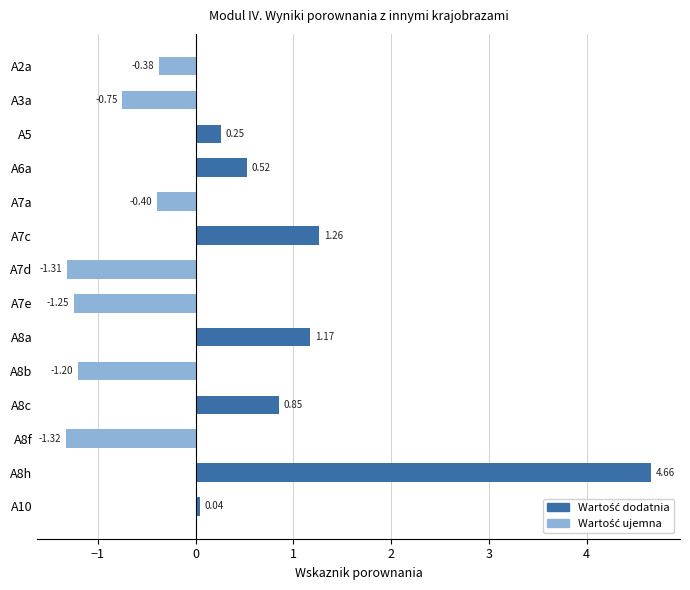

Between A8a and A10, which is larger?

A8a